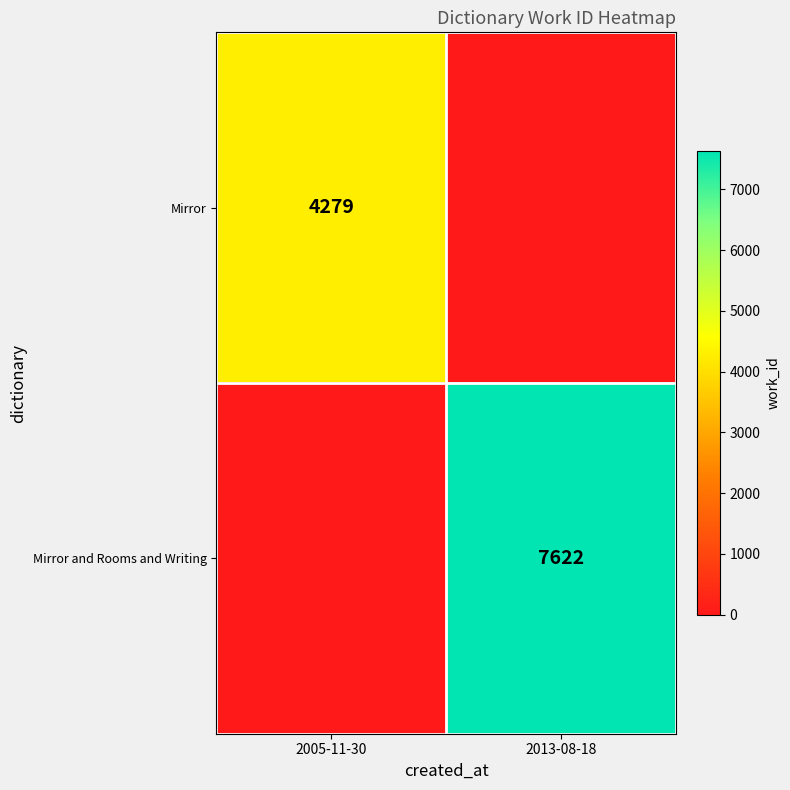

Is it true that Mirror and Rooms and Writing equals 7622 at 2013-08-18?

True